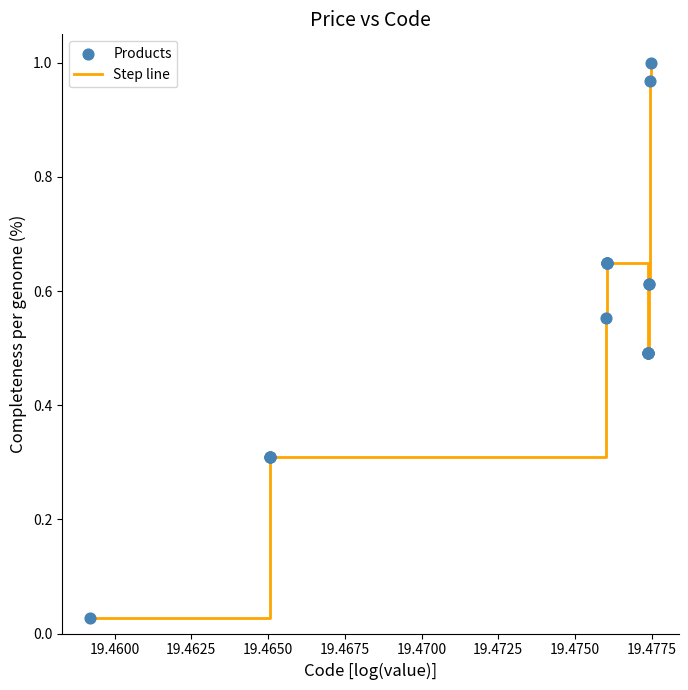

How many lines are shown in the chart?

1